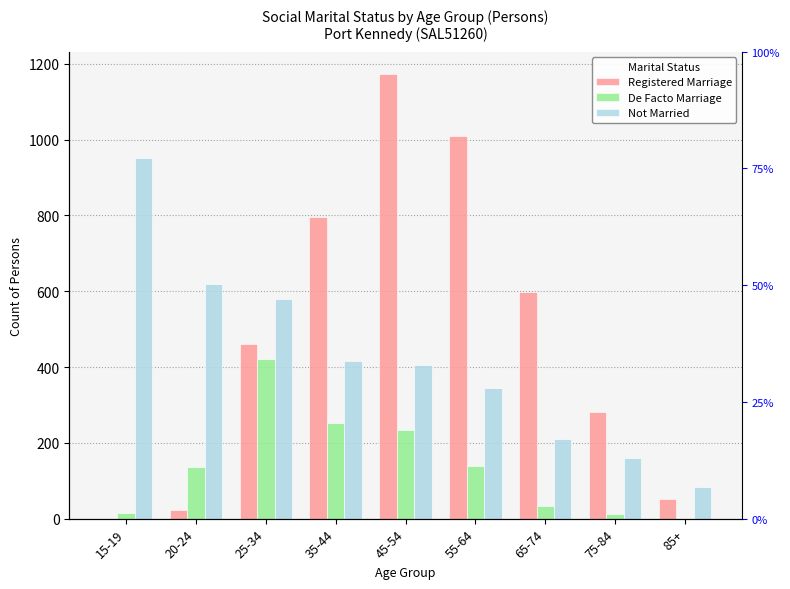

What is the lowest value of the Not Married series?

83